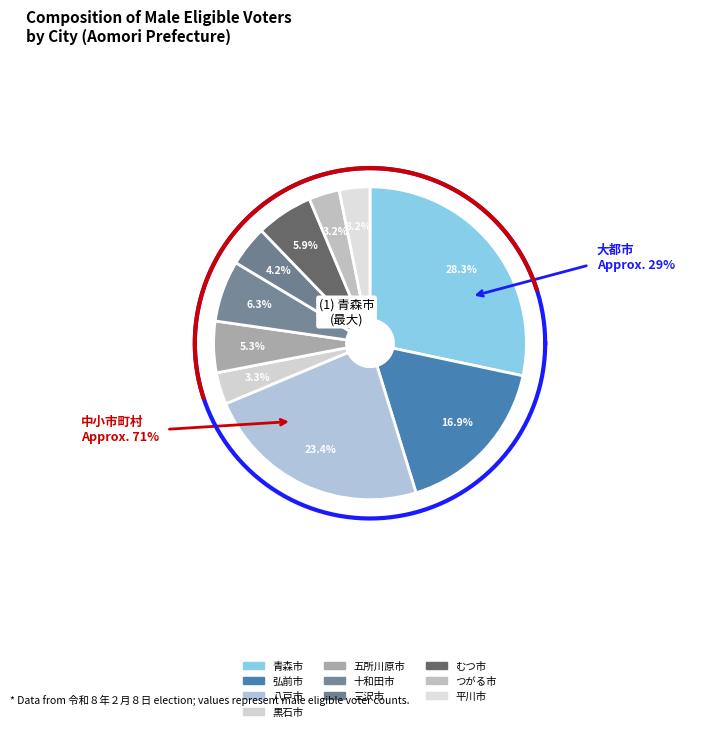

The 黒石市 slice represents 1% of the pie. True or false?

False